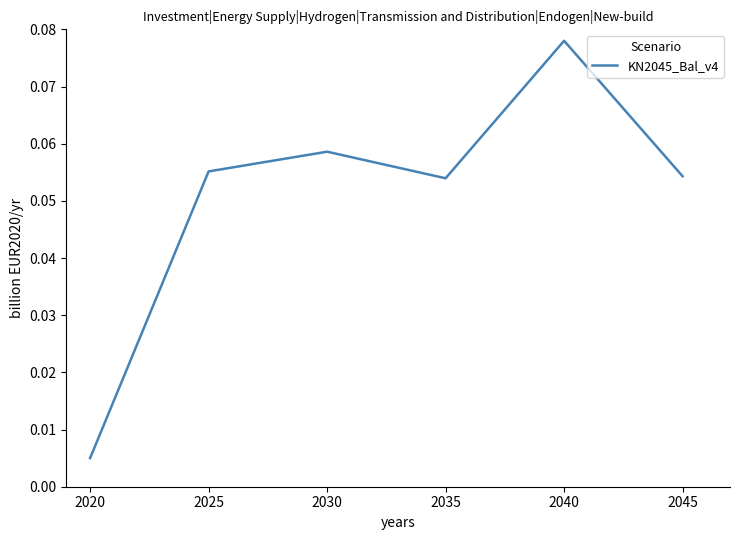

True or false: the data shows 0.0 at 2030.

False